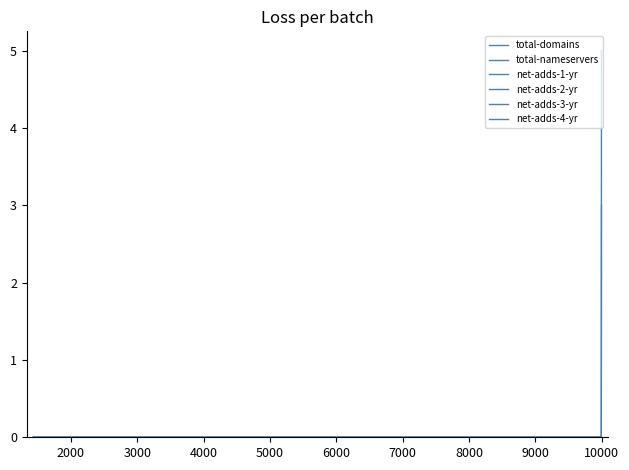

What are all the series names shown in the legend?

total-domains, total-nameservers, net-adds-1-yr, net-adds-2-yr, net-adds-3-yr, net-adds-4-yr